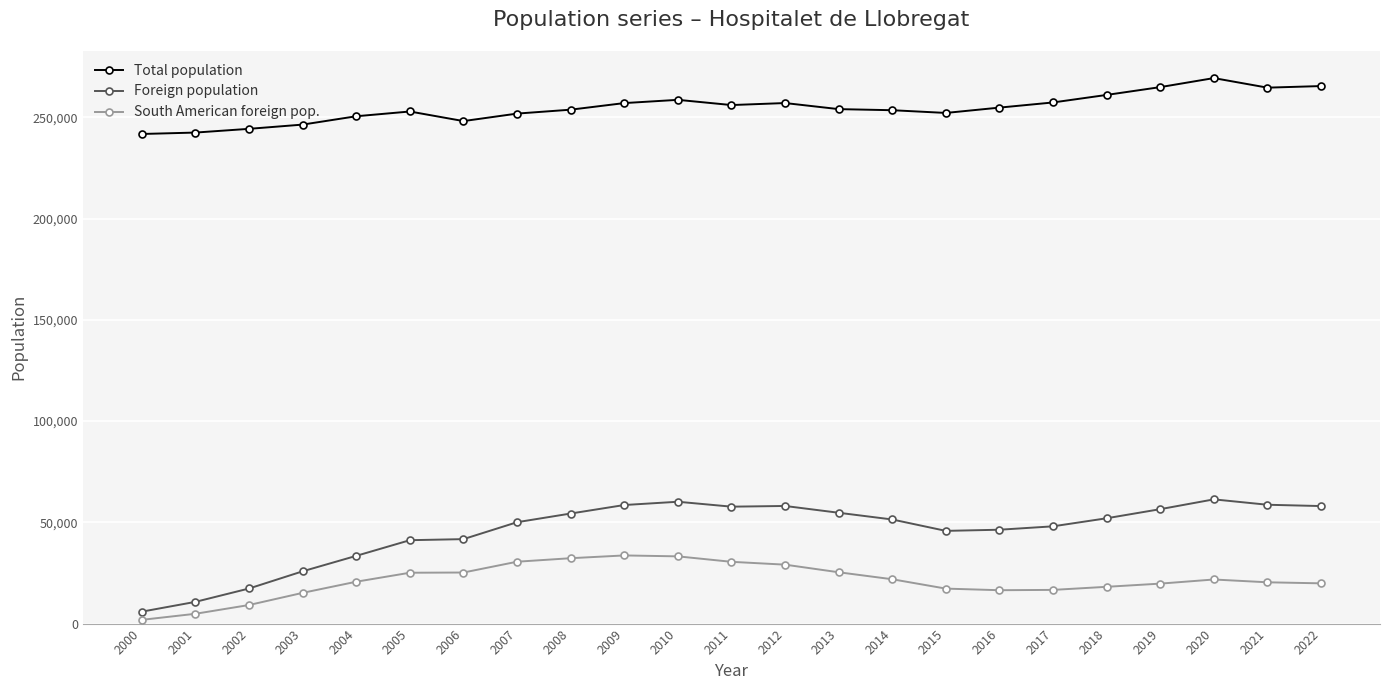

The Foreign population series shows 5898 at 2000. True or false?

True